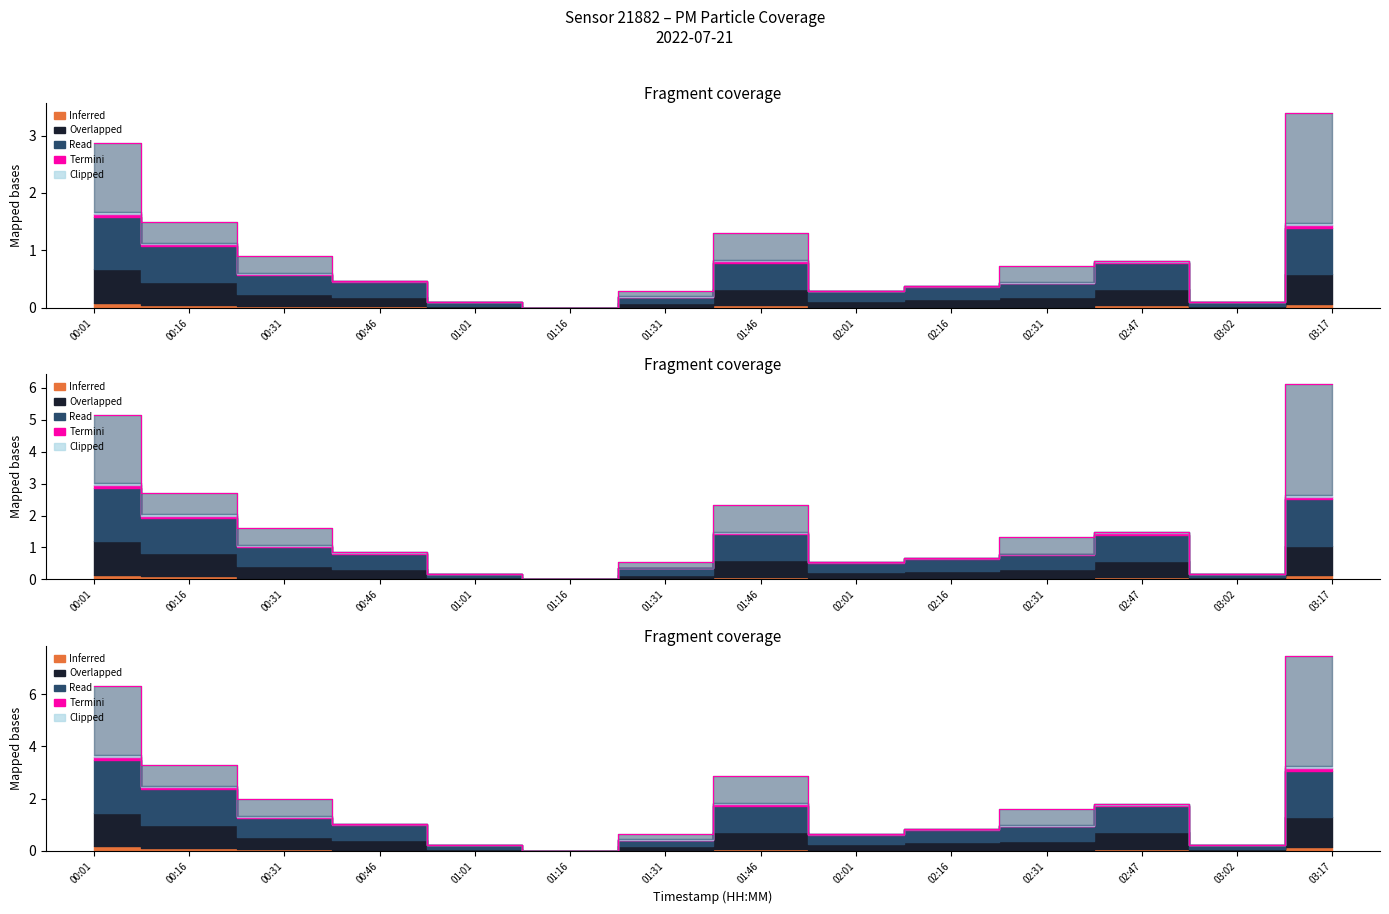

What is the sum of the values at 01:46 and 00:46?

1.8